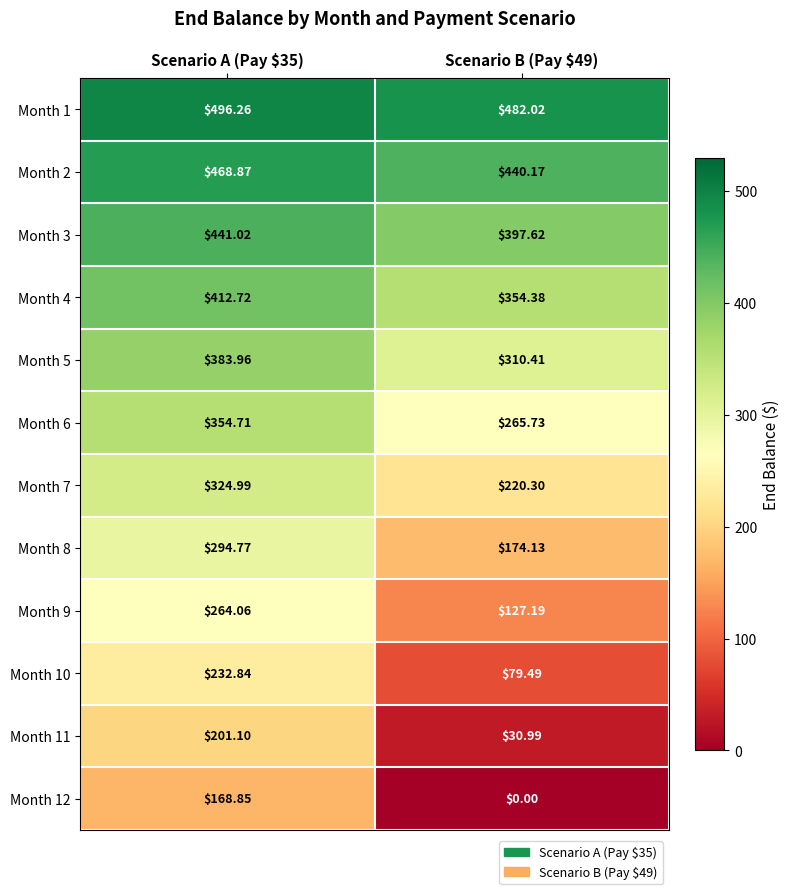

Which series has the largest total across all categories?

Month 1